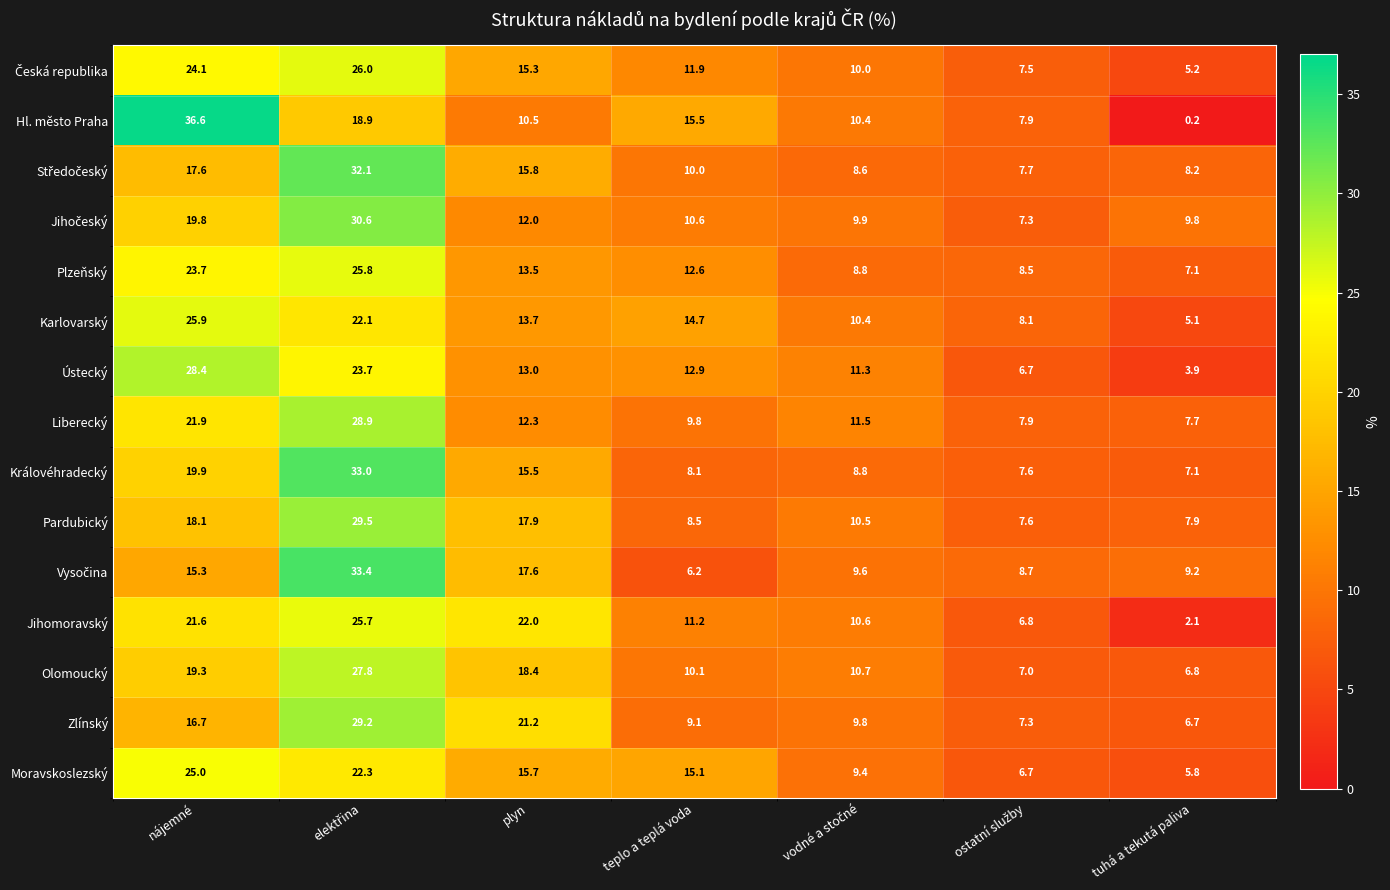

What is the sum of all Královéhradecký values?

100.0